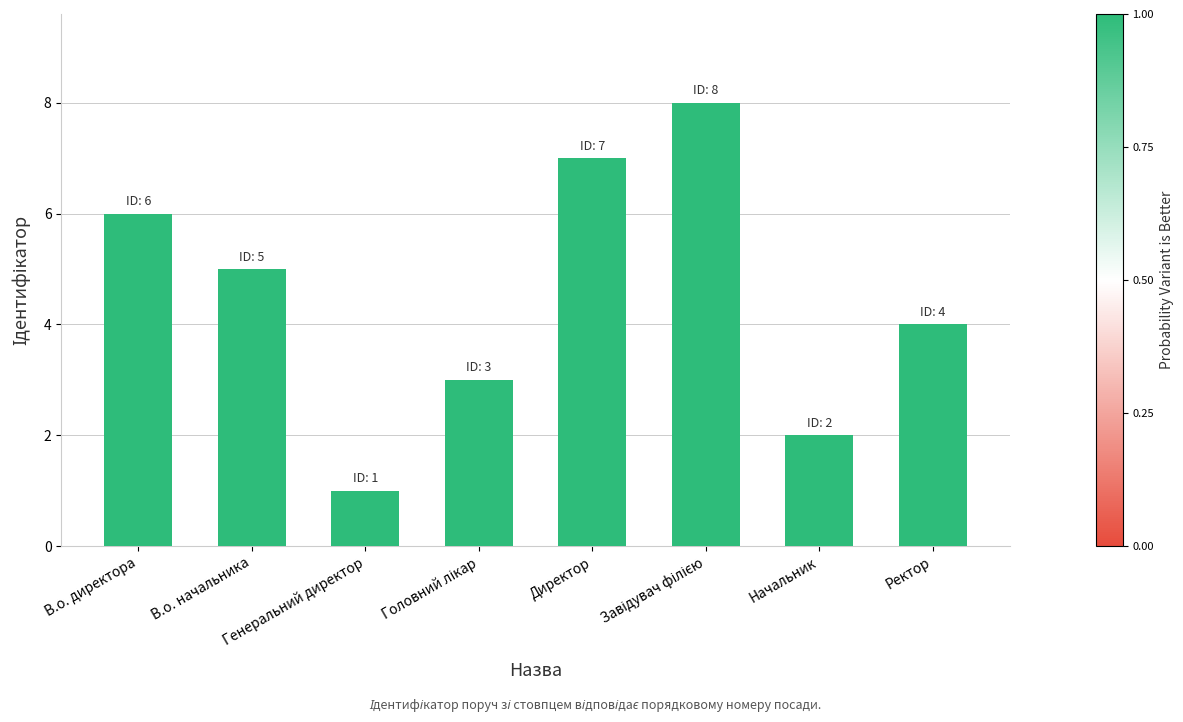

Reading right to left, extract all data points from this chart.

4	2	8	7	3	1	5	6